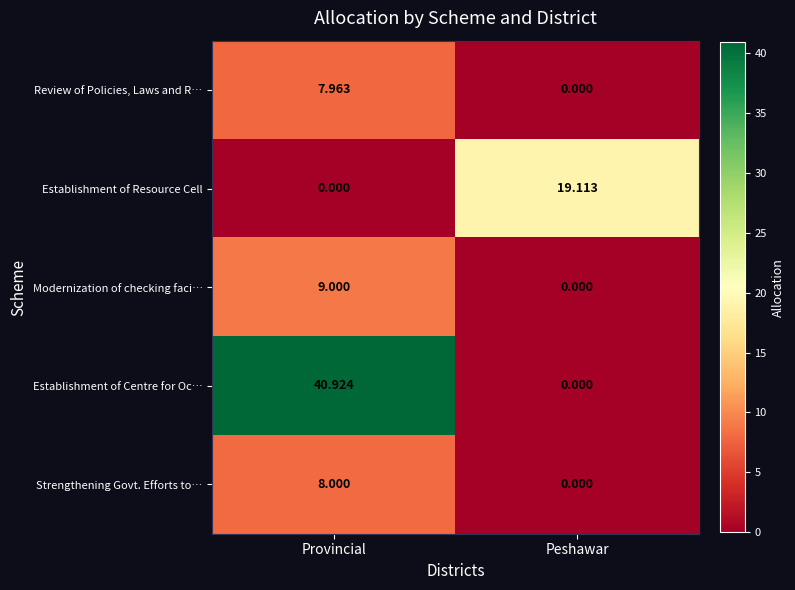

Between Provincial and Peshawar, which series saw the biggest shift?

Establishment of Centre for Oc…